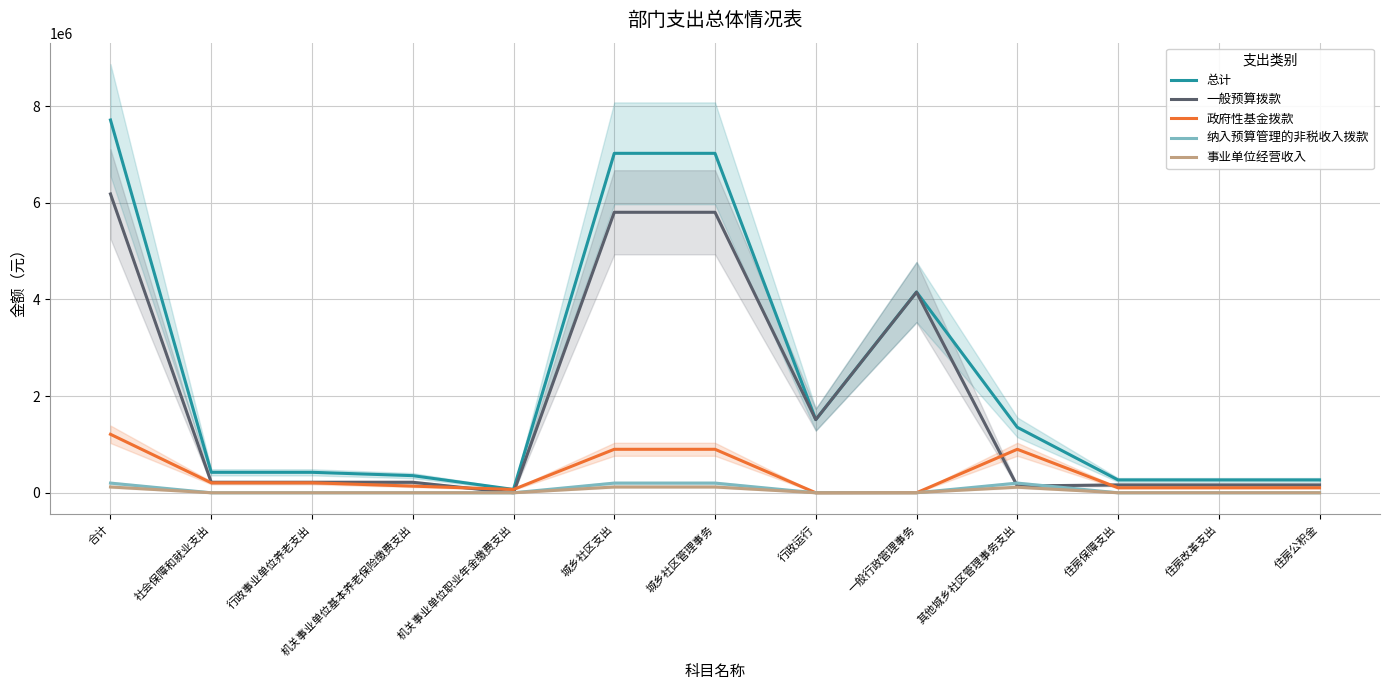

Between which two adjacent categories do 事业单位经营收入 and 政府性基金拨款 first intersect?

一般行政管理事务 and 其他城乡社区管理事务支出